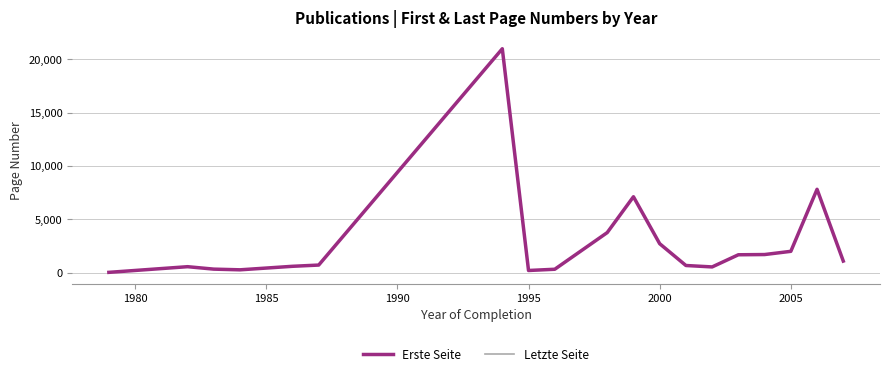

Is this an area chart (filled region under the line)?

No